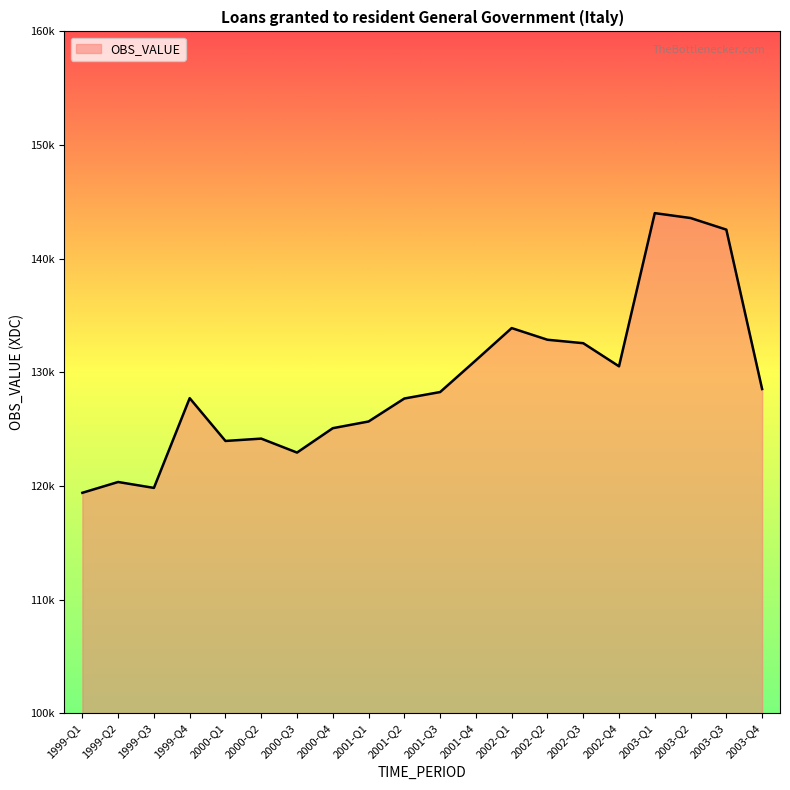

What is the minimum value shown in the chart?

119394